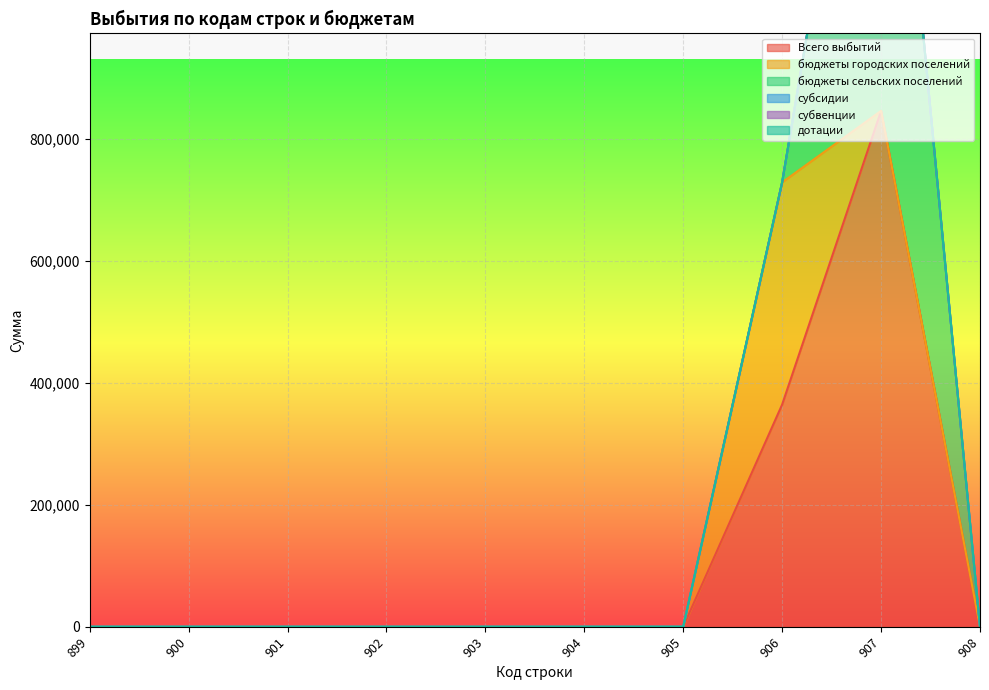

True or false: бюджеты городских поселений and Всего выбытий intersect in this chart.

False